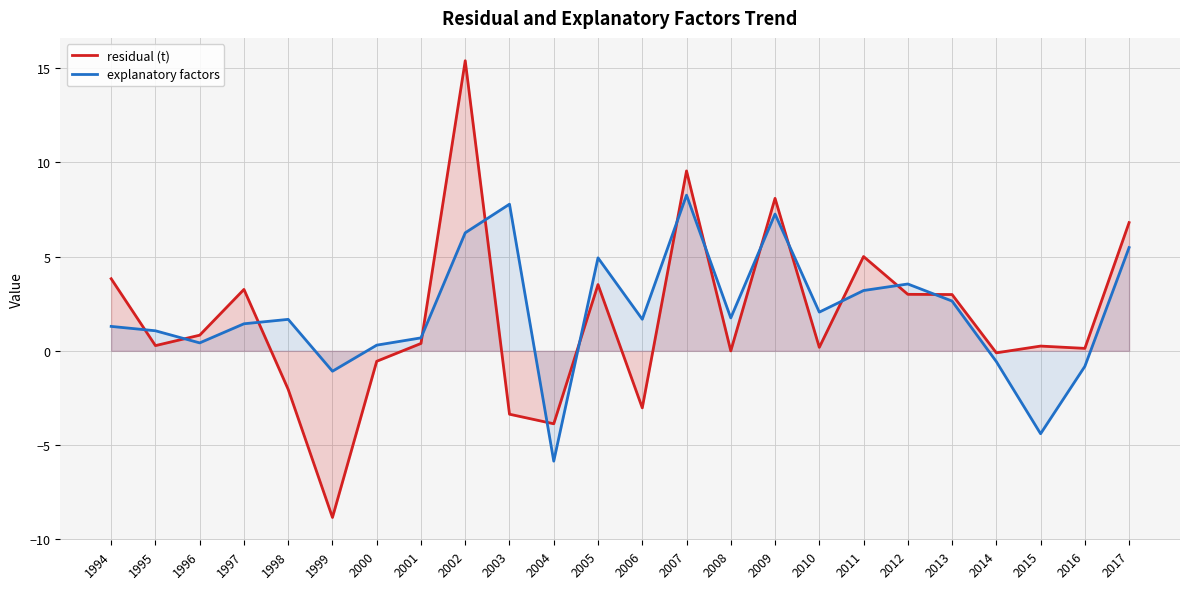

What is the difference between the explanatory factors values at 2004 and 2015?

1.5